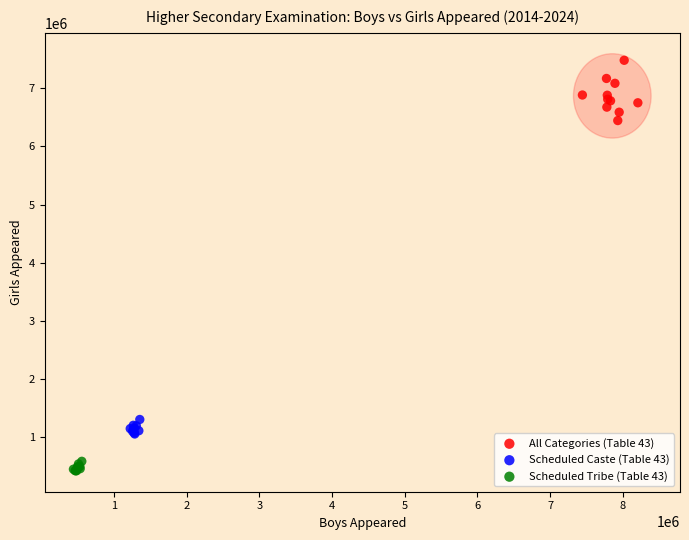

What are all the series names shown in the legend?

All Categories (Table 43), Scheduled Caste (Table 43), Scheduled Tribe (Table 43)